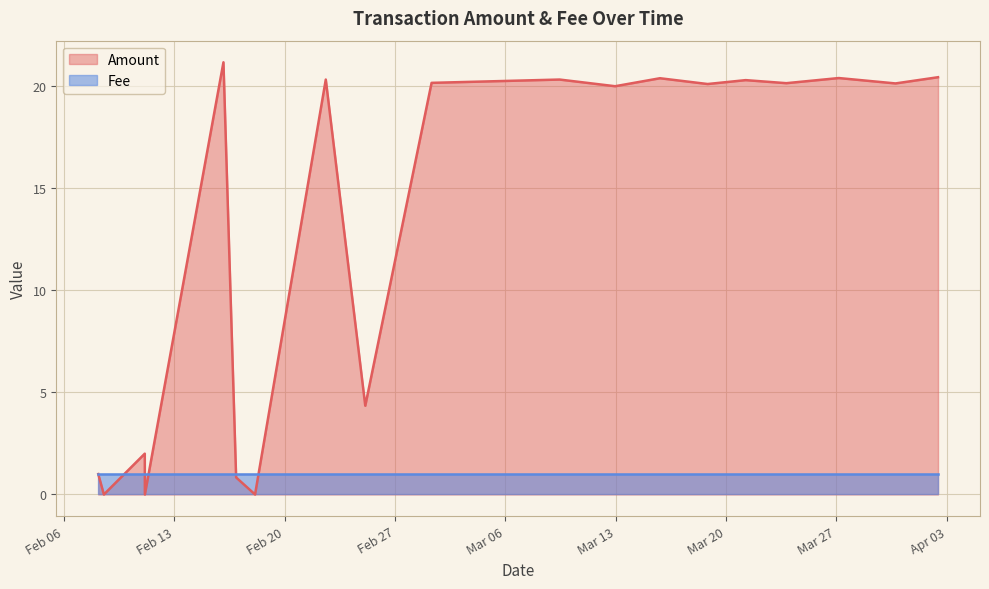

Which category has the lowest value across all series?

12